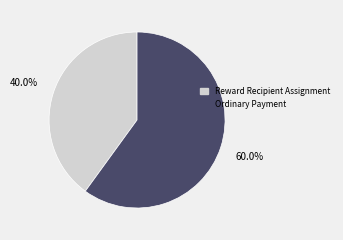

Is it true that Ordinary Payment is 70% of the pie?

False